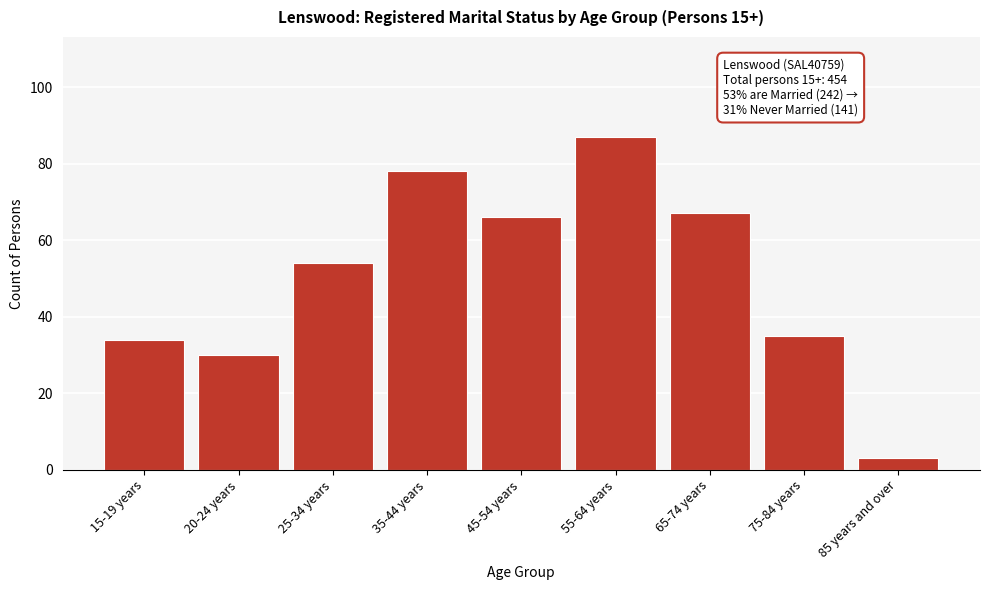

Reading left to right, list all the values displayed in this chart.

34	30	54	78	66	87	67	35	3